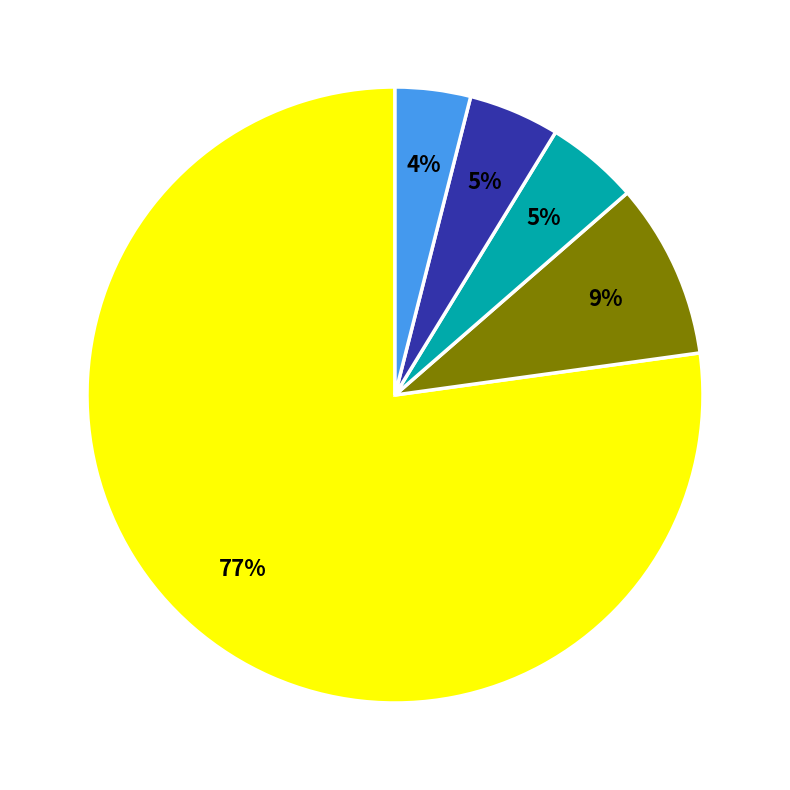

Is there any slice that represents more than half of the pie?

Yes